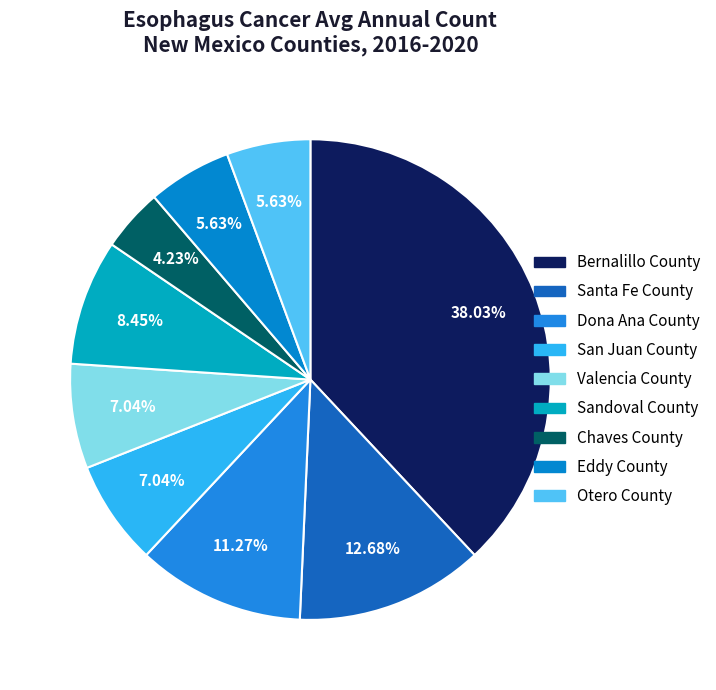

Combined, what portion of the pie is Bernalillo County and Dona Ana County?

49.3%